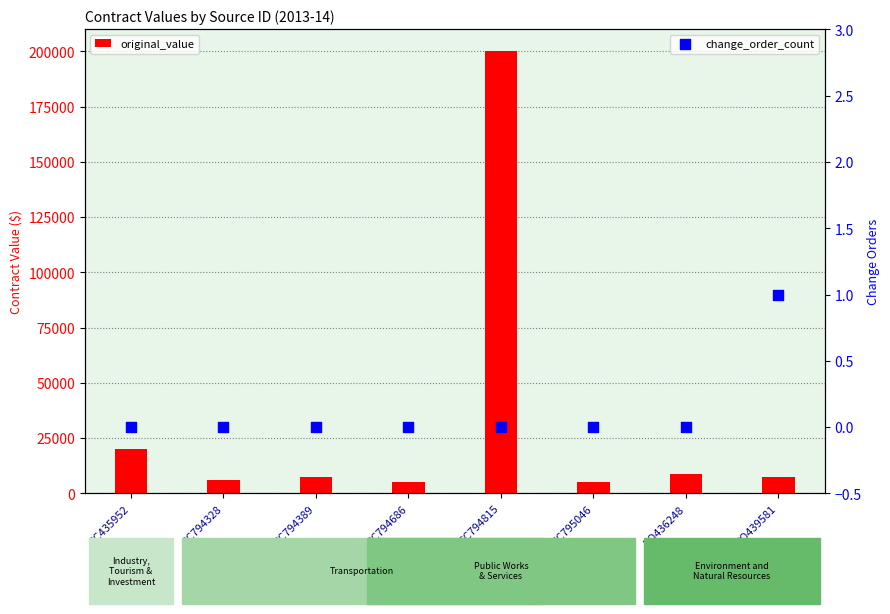

Which series has the largest total across all categories?

original_value